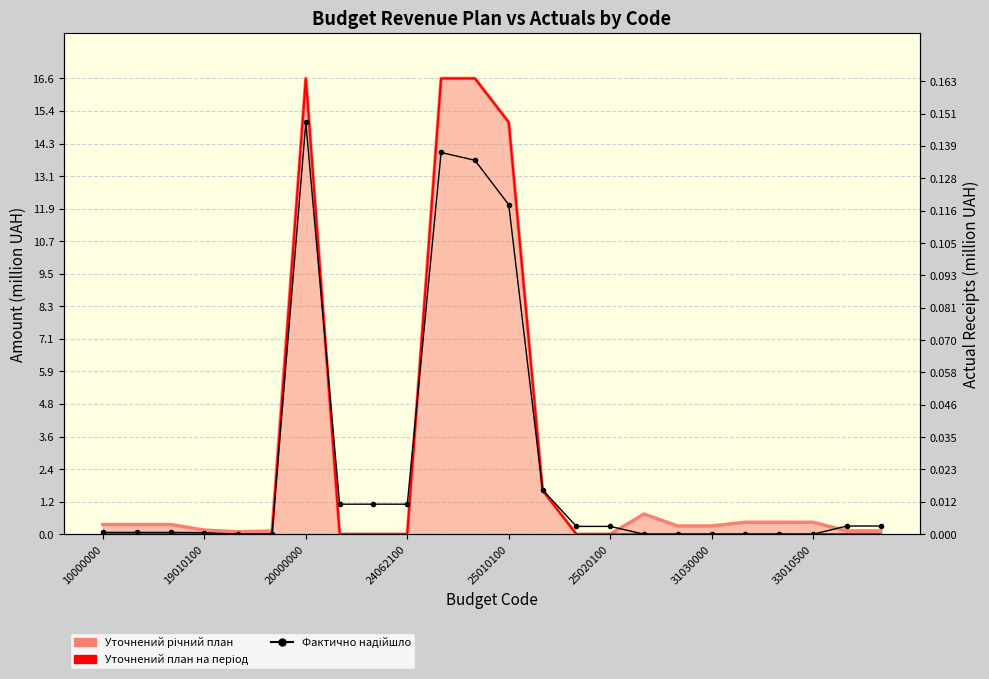

What are all the series names shown in the legend?

Уточнений річний план, Уточнений план на період, Фактично надійшло